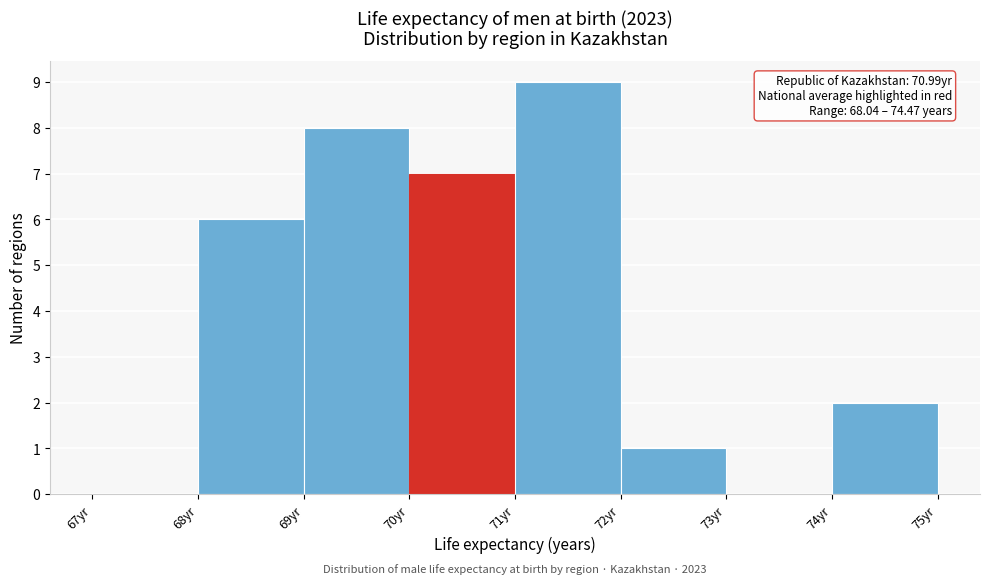

Which range on the x-axis has the tallest bar?

71 to 72